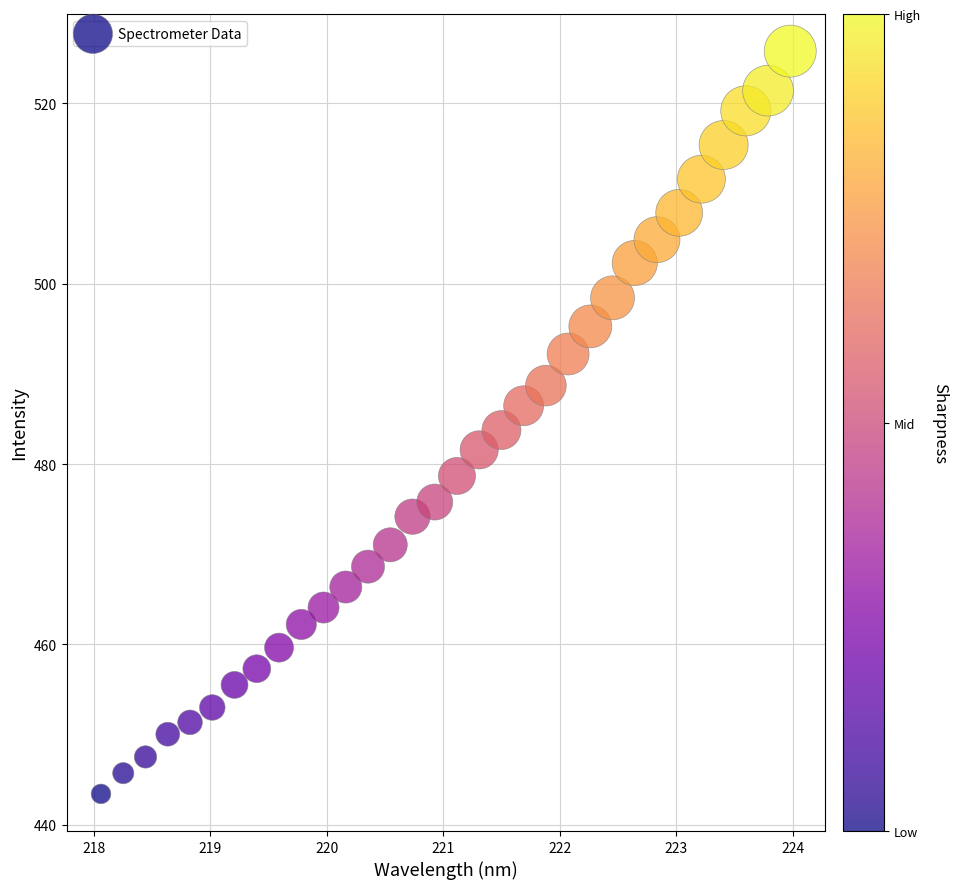

What is the range of Y values (max minus min)?

82.4